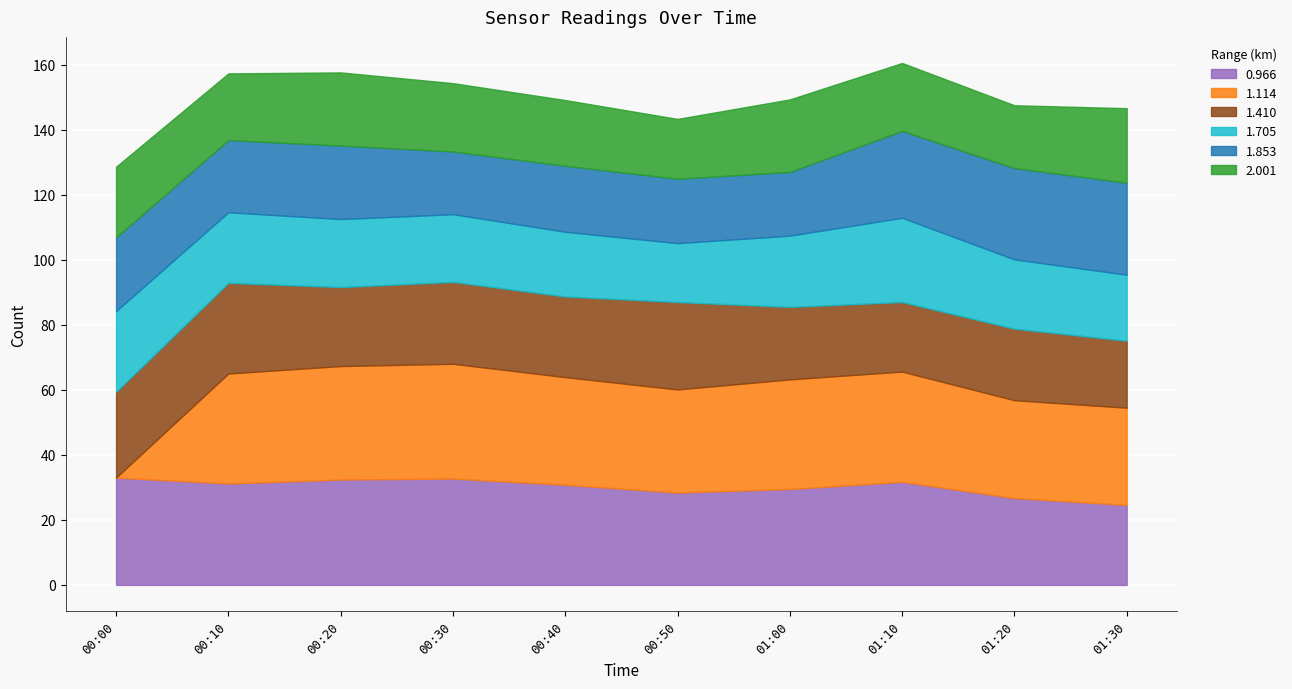

How many values in the 1.114 series exceed 33?

7